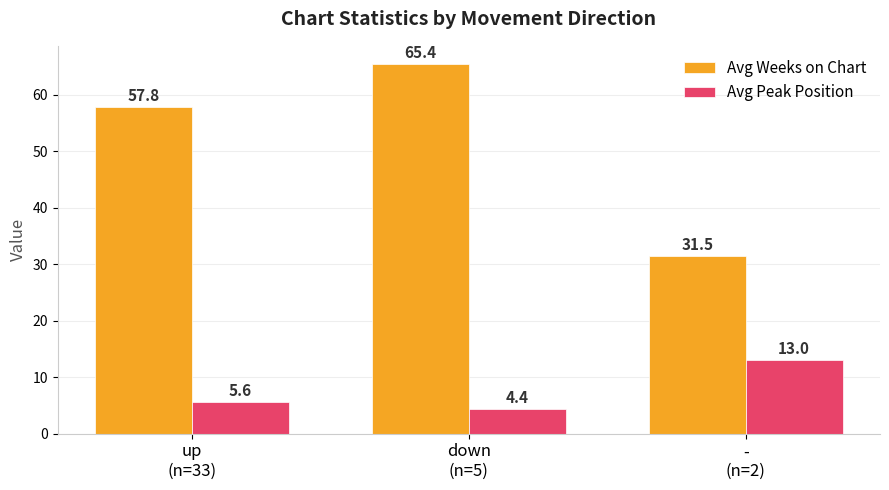

Rank the series at -
(n=2) from highest to lowest value.

Avg Weeks on Chart, Avg Peak Position